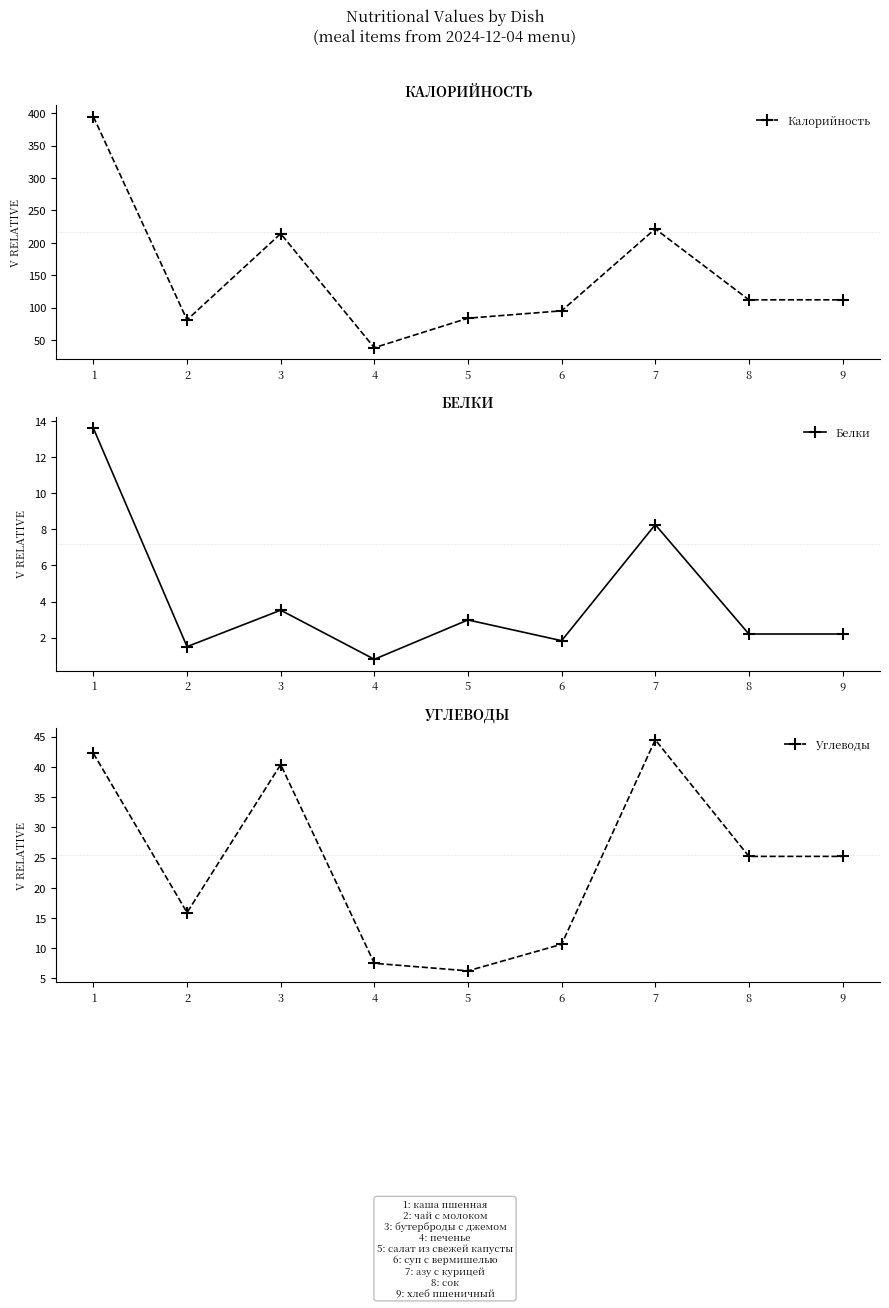

How many data points does each series have?

9